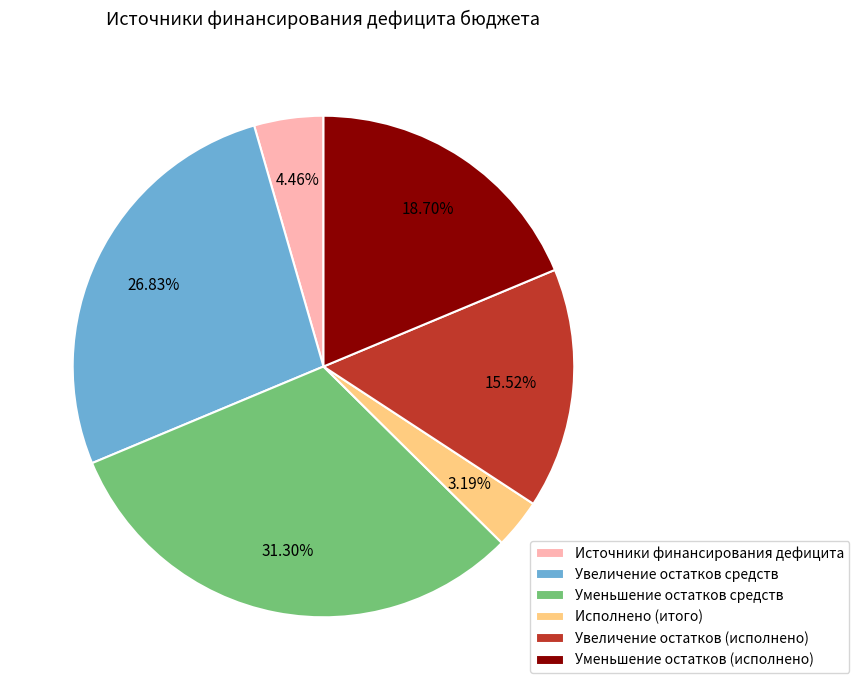

Which slice is the largest?

Уменьшение остатков средств